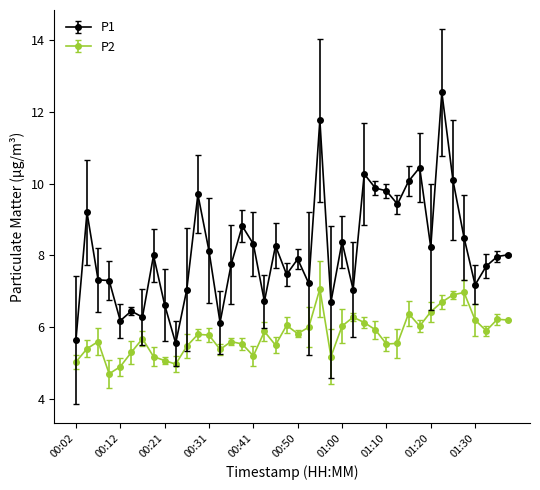

Which series has the largest range (max minus min)?

P1